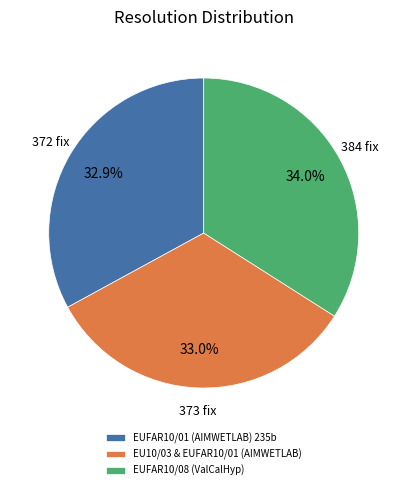

To the nearest percent, what is the difference between the largest and smallest slice percentages?

1%